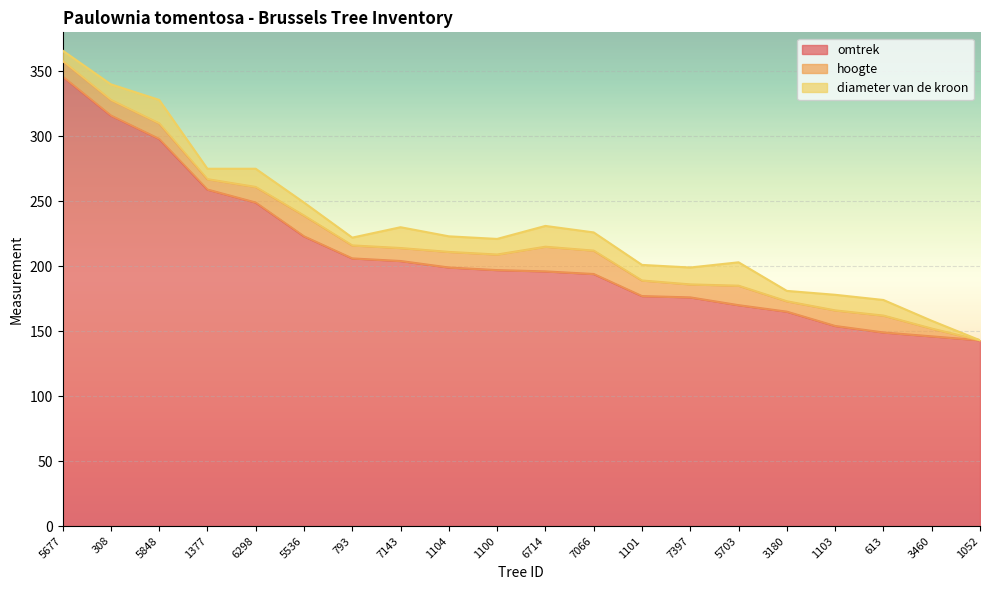

Rank the series at 1377 from lowest to highest value.

hoogte, diameter van de kroon, omtrek